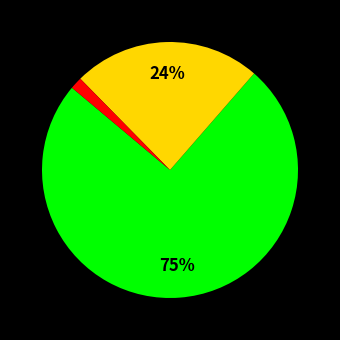

To the nearest percent, what is the average slice percentage?

33%